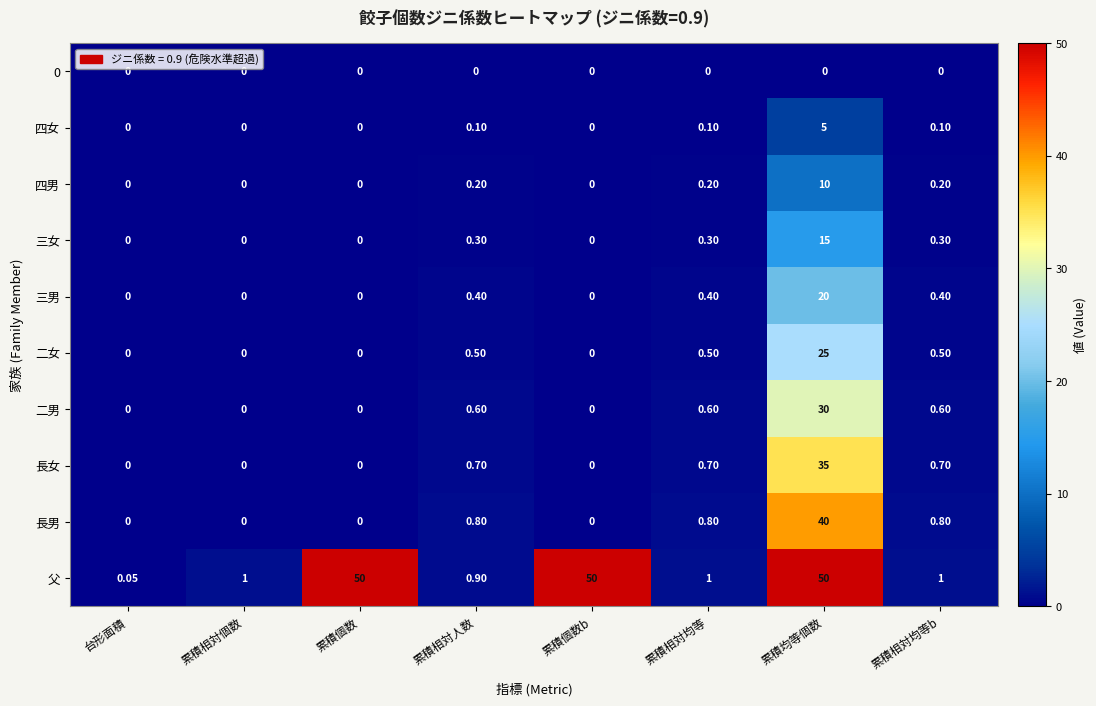

What is the total value across all series at 累積相対個数?

1.0